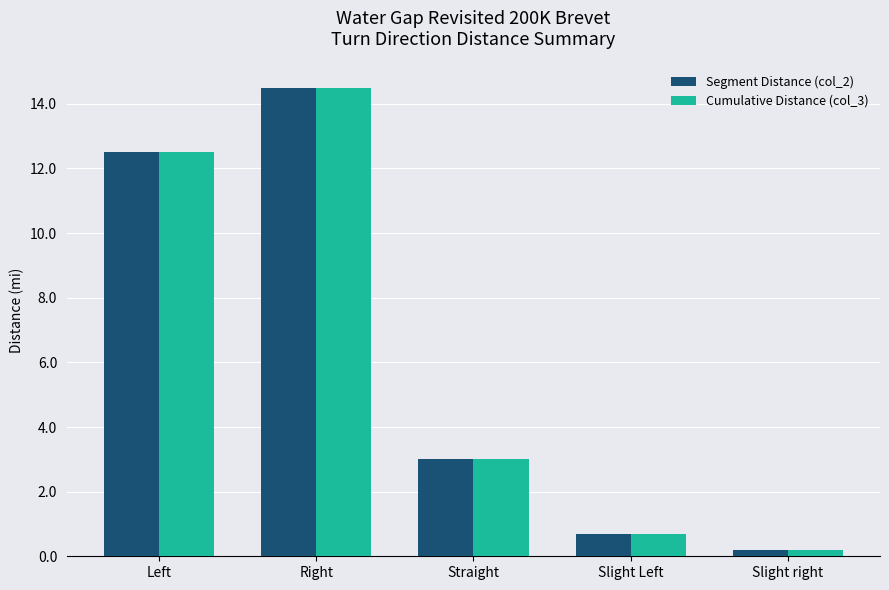

At how many categories does at least one series exceed 2?

3